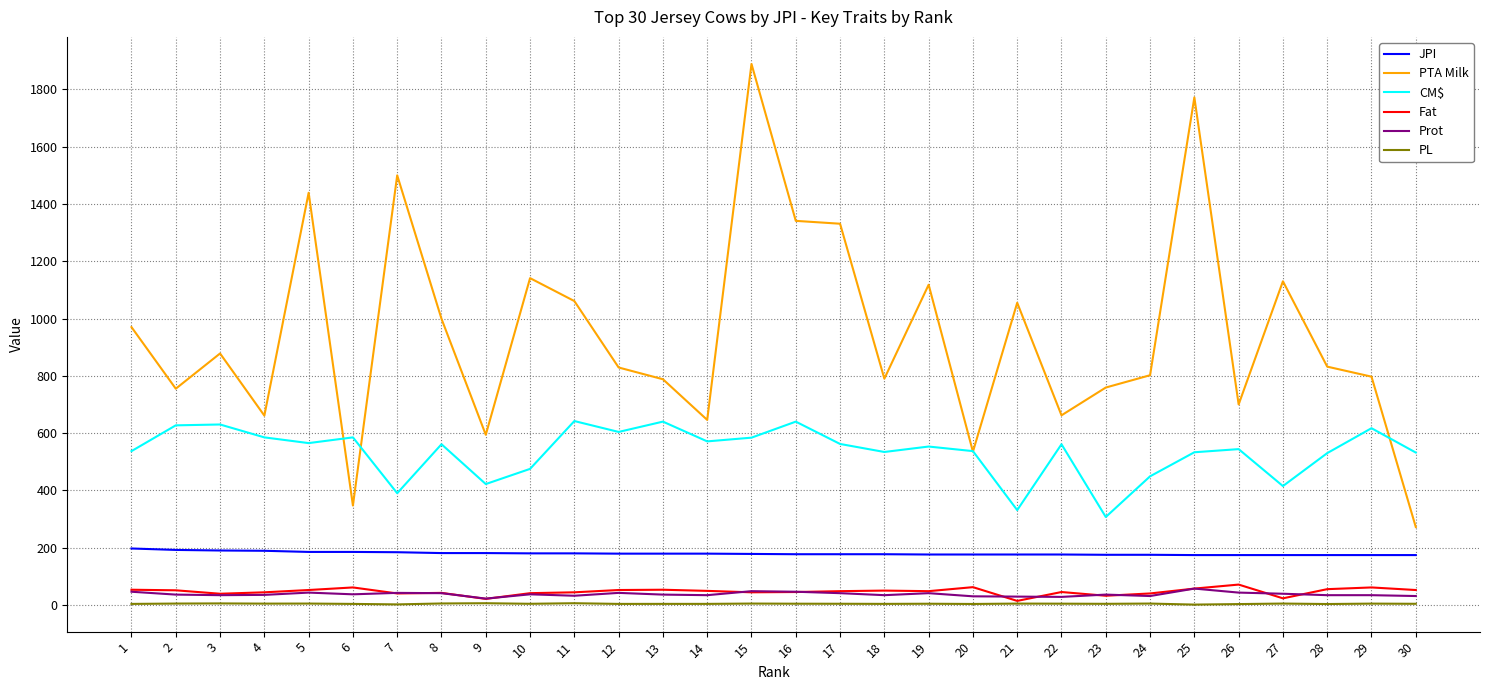

The Prot series shows 36.0 at 2. True or false?

True